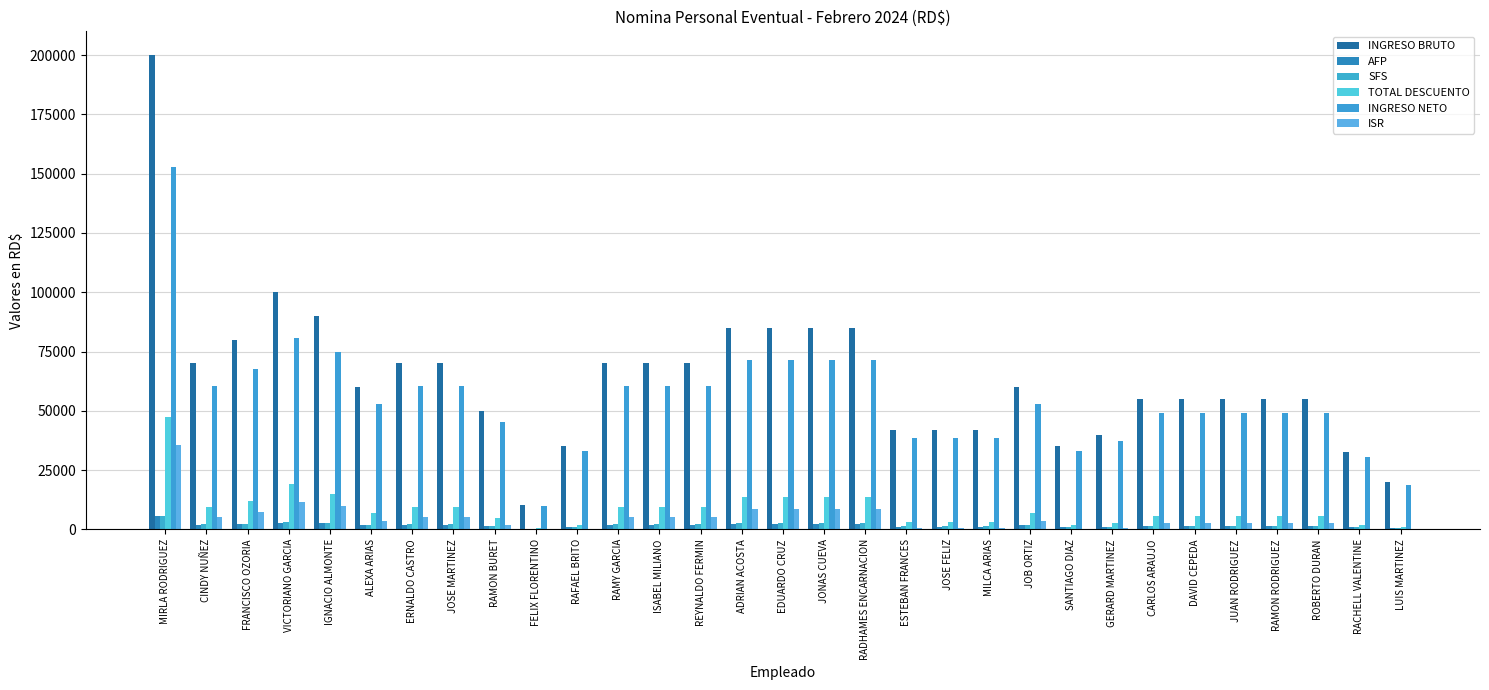

Reading right to left, list all the values displayed in this chart.

INGRESO BRUTO: LUIS MARTINEZ=20000.0	RACHELL VALENTINE=32500.0	ROBERTO DURAN=55000.0	RAMON RODRIGUEZ=55000.0	JUAN RODRIGUEZ=55000.0	DAVID CEPEDA=55000.0	CARLOS ARAUJO=55000.0	GERARD MARTINEZ=40000.0	SANTIAGO DIAZ=35000.0	JOB ORTIZ=60000.0	MILCA ARIAS=42000.0	JOSE FELIZ=42000.0	ESTEBAN FRANCES=42000.0	RADHAMES ENCARNACION=85000.0	JONAS CUEVA=85000.0	EDUARDO CRUZ=85000.0	ADRIAN ACOSTA=85000.0	REYNALDO FERMIN=70000.0	ISABEL MILIANO=70000.0	RAMY GARCIA=70000.0	RAFAEL BRITO=35000.0	FELIX FLORENTINO=10500.0	RAMON BURET=50000.0	JOSE MARTINEZ=70000.0	ERNALDO CASTRO=70000.0	ALEXA ARIAS=60000.0	IGNACIO ALMONTE=90000.0	VICTORIANO GARCIA=100000.0	FRANCISCO OZORIA=80000.0	CINDY NUÑEZ=70000.0	MIRLA RODRIGUEZ=200000.0
AFP: LUIS MARTINEZ=574.0	RACHELL VALENTINE=932.8	ROBERTO DURAN=1578.5	RAMON RODRIGUEZ=1578.5	JUAN RODRIGUEZ=1578.5	DAVID CEPEDA=1578.5	CARLOS ARAUJO=1578.5	GERARD MARTINEZ=1148.0	SANTIAGO DIAZ=1004.5	JOB ORTIZ=1722.0	MILCA ARIAS=1205.4	JOSE FELIZ=1205.4	ESTEBAN FRANCES=1205.4	RADHAMES ENCARNACION=2439.5	JONAS CUEVA=2439.5	EDUARDO CRUZ=2439.5	ADRIAN ACOSTA=2439.5	REYNALDO FERMIN=2009.0	ISABEL MILIANO=2009.0	RAMY GARCIA=2009.0	RAFAEL BRITO=1004.5	FELIX FLORENTINO=301.4	RAMON BURET=1435.0	JOSE MARTINEZ=2009.0	ERNALDO CASTRO=2009.0	ALEXA ARIAS=1722.0	IGNACIO ALMONTE=2583.0	VICTORIANO GARCIA=2870.0	FRANCISCO OZORIA=2296.0	CINDY NUÑEZ=2009.0	MIRLA RODRIGUEZ=5740.0
SFS: LUIS MARTINEZ=608.0	RACHELL VALENTINE=988.0	ROBERTO DURAN=1672.0	RAMON RODRIGUEZ=1672.0	JUAN RODRIGUEZ=1672.0	DAVID CEPEDA=1672.0	CARLOS ARAUJO=1672.0	GERARD MARTINEZ=1216.0	SANTIAGO DIAZ=1064.0	JOB ORTIZ=1824.0	MILCA ARIAS=1276.8	JOSE FELIZ=1276.8	ESTEBAN FRANCES=1276.8	RADHAMES ENCARNACION=2584.0	JONAS CUEVA=2584.0	EDUARDO CRUZ=2584.0	ADRIAN ACOSTA=2584.0	REYNALDO FERMIN=2128.0	ISABEL MILIANO=2128.0	RAMY GARCIA=2128.0	RAFAEL BRITO=1064.0	FELIX FLORENTINO=319.2	RAMON BURET=1520.0	JOSE MARTINEZ=2128.0	ERNALDO CASTRO=2128.0	ALEXA ARIAS=1824.0	IGNACIO ALMONTE=2736.0	VICTORIANO GARCIA=3040.0	FRANCISCO OZORIA=2432.0	CINDY NUÑEZ=2128.0	MIRLA RODRIGUEZ=5883.2
TOTAL DESCUENTO: LUIS MARTINEZ=1207.0	RACHELL VALENTINE=1945.8	ROBERTO DURAN=5835.2	RAMON RODRIGUEZ=5835.2	JUAN RODRIGUEZ=5835.2	DAVID CEPEDA=5835.2	CARLOS ARAUJO=5835.2	GERARD MARTINEZ=2831.7	SANTIAGO DIAZ=2093.5	JOB ORTIZ=7057.7	MILCA ARIAS=3232.1	JOSE FELIZ=3232.1	ESTEBAN FRANCES=3232.1	RADHAMES ENCARNACION=13625.5	JONAS CUEVA=13625.5	EDUARDO CRUZ=13625.5	ADRIAN ACOSTA=13625.5	REYNALDO FERMIN=9530.5	ISABEL MILIANO=9530.5	RAMY GARCIA=9530.5	RAFAEL BRITO=2093.5	FELIX FLORENTINO=645.5	RAMON BURET=4834.0	JOSE MARTINEZ=9530.5	ERNALDO CASTRO=9530.5	ALEXA ARIAS=7057.7	IGNACIO ALMONTE=15097.1	VICTORIANO GARCIA=19327.0	FRANCISCO OZORIA=12153.9	CINDY NUÑEZ=9530.5	MIRLA RODRIGUEZ=47325.2
INGRESO NETO: LUIS MARTINEZ=18793.0	RACHELL VALENTINE=30554.2	ROBERTO DURAN=49164.8	RAMON RODRIGUEZ=49164.8	JUAN RODRIGUEZ=49164.8	DAVID CEPEDA=49164.8	CARLOS ARAUJO=49164.8	GERARD MARTINEZ=37168.3	SANTIAGO DIAZ=32906.5	JOB ORTIZ=52942.3	MILCA ARIAS=38767.9	JOSE FELIZ=38767.9	ESTEBAN FRANCES=38767.9	RADHAMES ENCARNACION=71374.5	JONAS CUEVA=71374.5	EDUARDO CRUZ=71374.5	ADRIAN ACOSTA=71374.5	REYNALDO FERMIN=60469.5	ISABEL MILIANO=60469.5	RAMY GARCIA=60469.5	RAFAEL BRITO=32906.5	FELIX FLORENTINO=9854.5	RAMON BURET=45166.0	JOSE MARTINEZ=60469.5	ERNALDO CASTRO=60469.5	ALEXA ARIAS=52942.3	IGNACIO ALMONTE=74902.9	VICTORIANO GARCIA=80673.0	FRANCISCO OZORIA=67846.1	CINDY NUÑEZ=60469.5	MIRLA RODRIGUEZ=152674.8
ISR: LUIS MARTINEZ=0.0	RACHELL VALENTINE=0.0	ROBERTO DURAN=2559.7	RAMON RODRIGUEZ=2559.7	JUAN RODRIGUEZ=2559.7	DAVID CEPEDA=2559.7	CARLOS ARAUJO=2559.7	GERARD MARTINEZ=442.6	SANTIAGO DIAZ=0.0	JOB ORTIZ=3486.7	MILCA ARIAS=724.9	JOSE FELIZ=724.9	ESTEBAN FRANCES=724.9	RADHAMES ENCARNACION=8577.0	JONAS CUEVA=8577.0	EDUARDO CRUZ=8577.0	ADRIAN ACOSTA=8577.0	REYNALDO FERMIN=5368.5	ISABEL MILIANO=5368.5	RAMY GARCIA=5368.5	RAFAEL BRITO=0.0	FELIX FLORENTINO=0.0	RAMON BURET=1854.0	JOSE MARTINEZ=5368.5	ERNALDO CASTRO=5368.5	ALEXA ARIAS=3486.7	IGNACIO ALMONTE=9753.1	VICTORIANO GARCIA=11676.5	FRANCISCO OZORIA=7400.9	CINDY NUÑEZ=5368.5	MIRLA RODRIGUEZ=35677.1